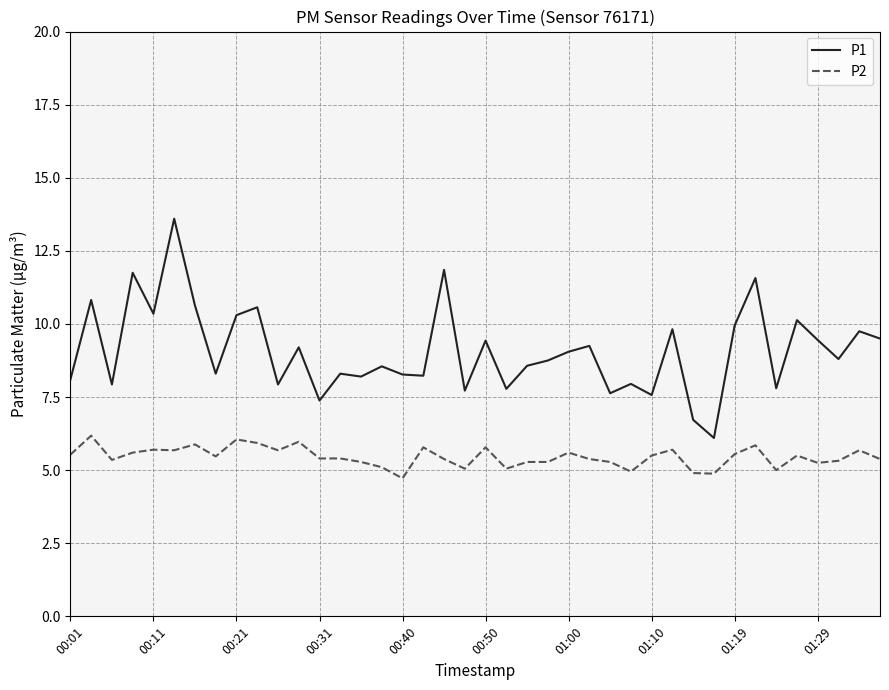

What is the difference between the maximum and minimum values in the P1 series?

7.5